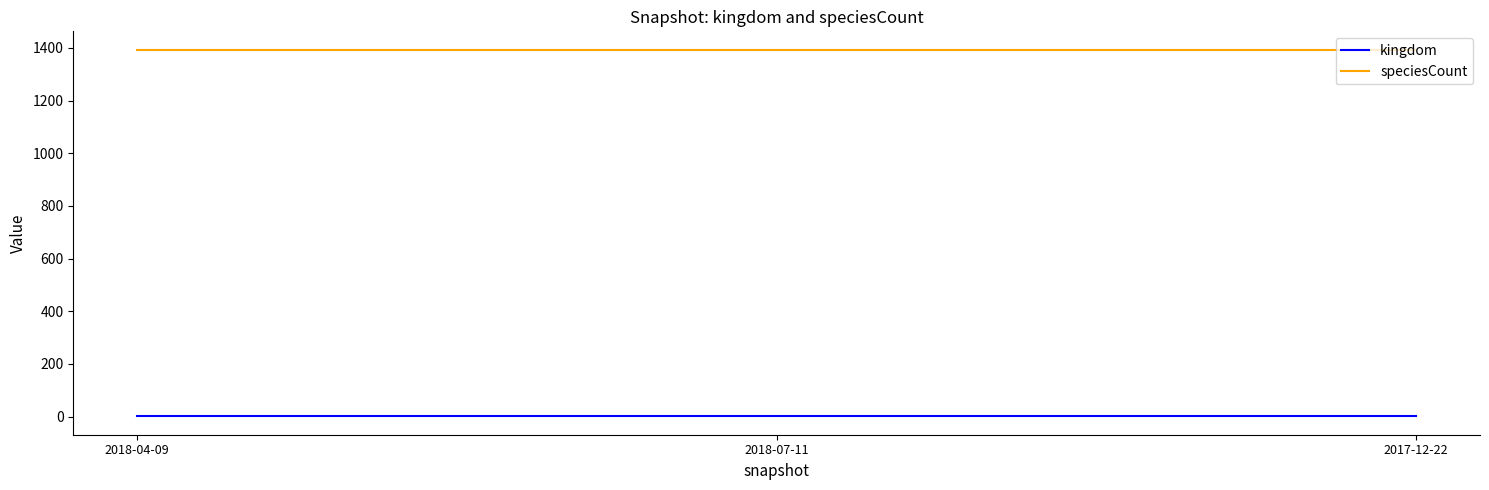

What is the greatest value displayed?

1393